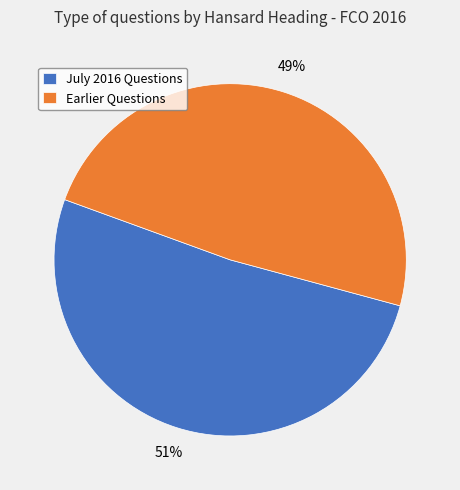

What is the largest slice in the pie chart?

July 2016 Questions